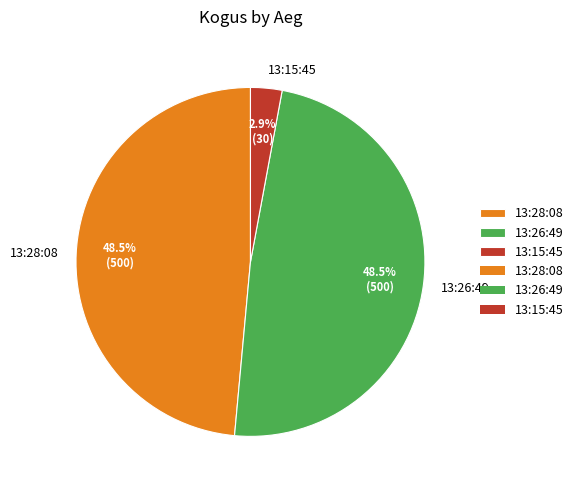

What is the smallest slice in the pie chart?

13:15:45